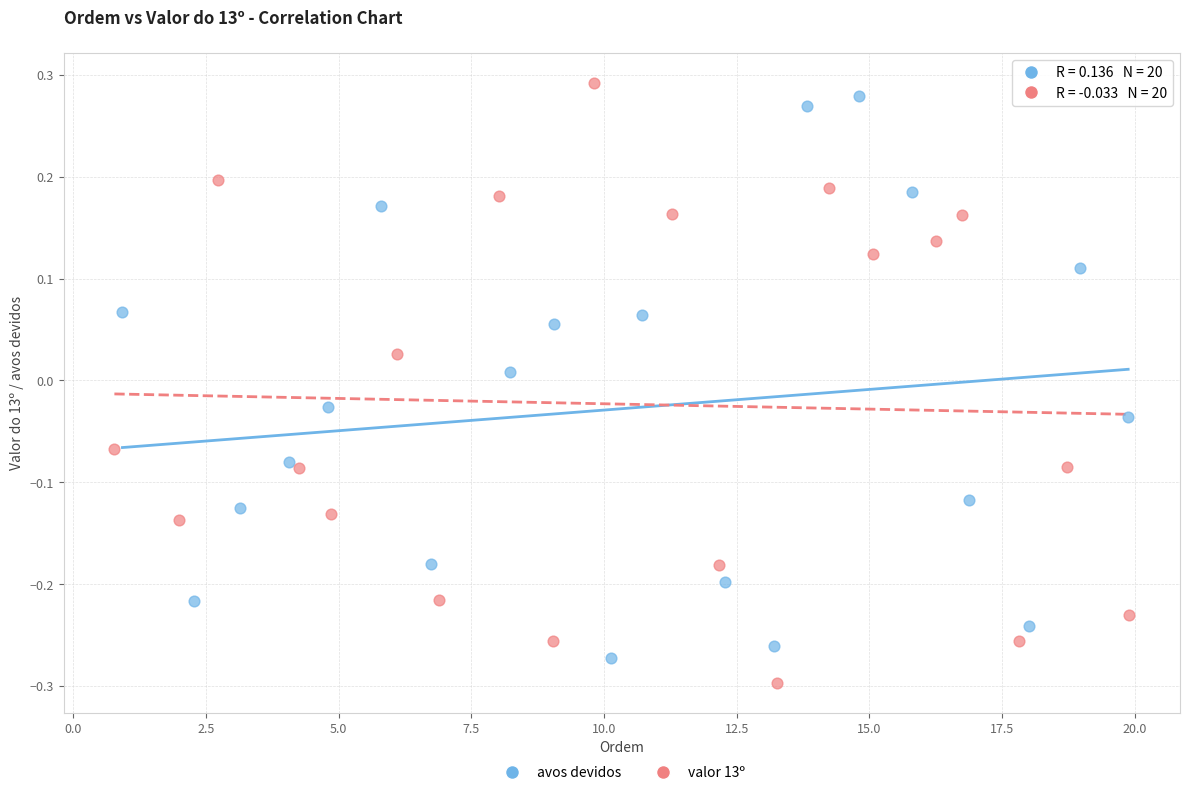

What are all the series names shown in the legend?

avos devidos, valor 13º